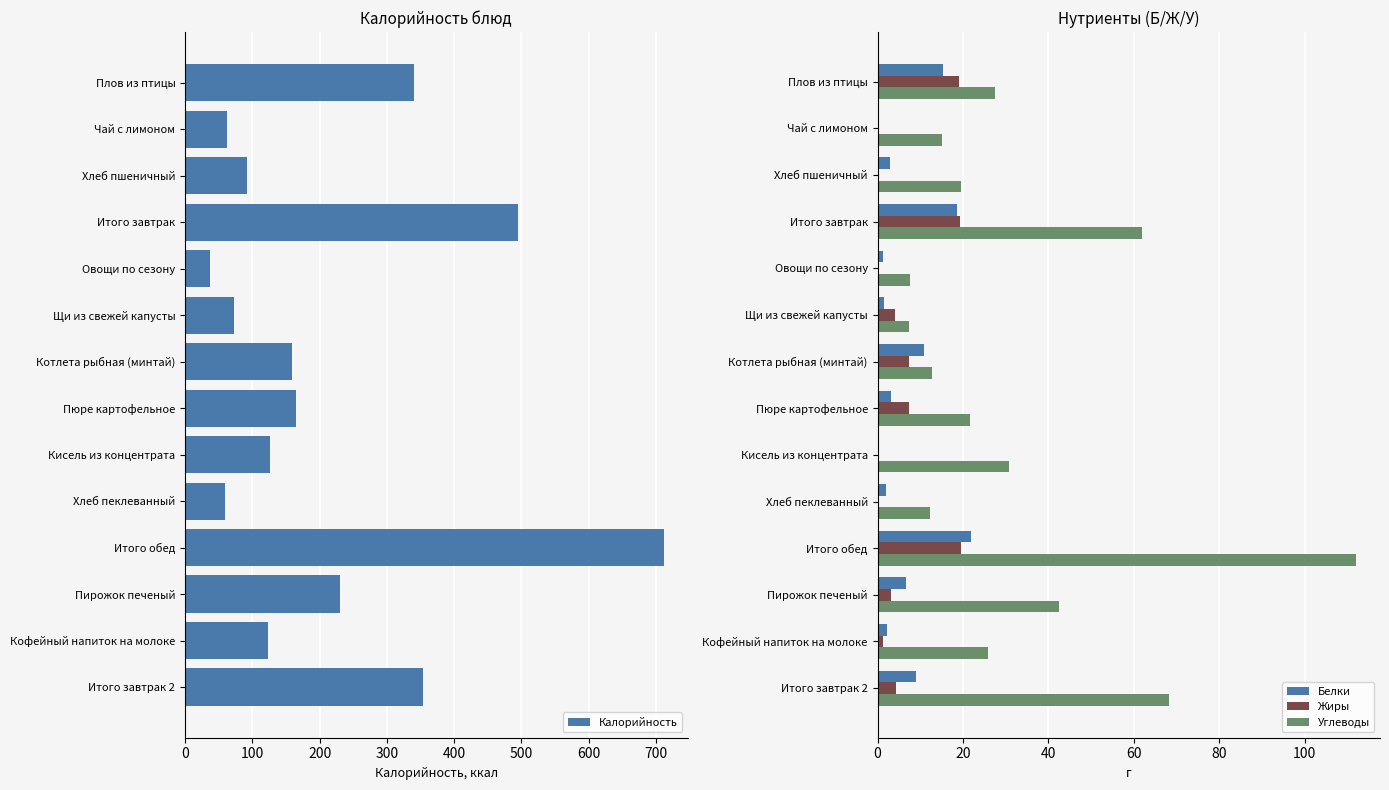

At which label does Белки reach its peak?

Итого обед